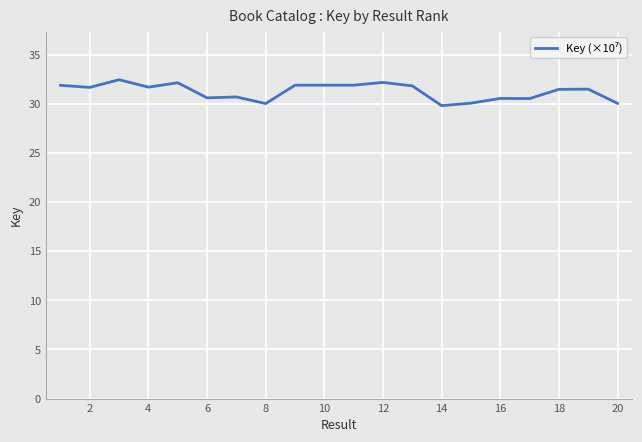

What is the smallest value displayed?

29.8